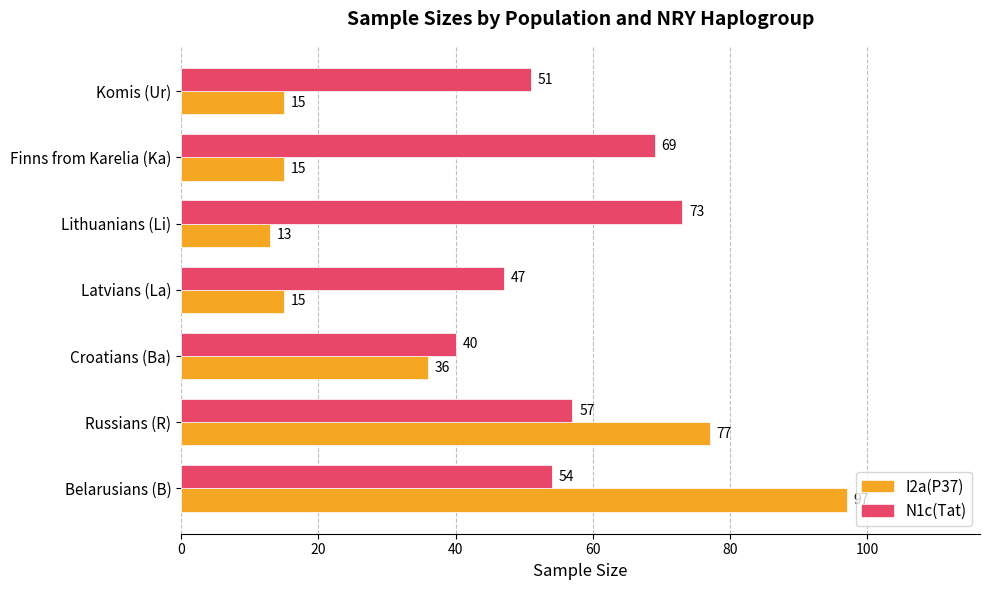

Which category has the lowest value in the N1c(Tat) series?

Croatians (Ba)